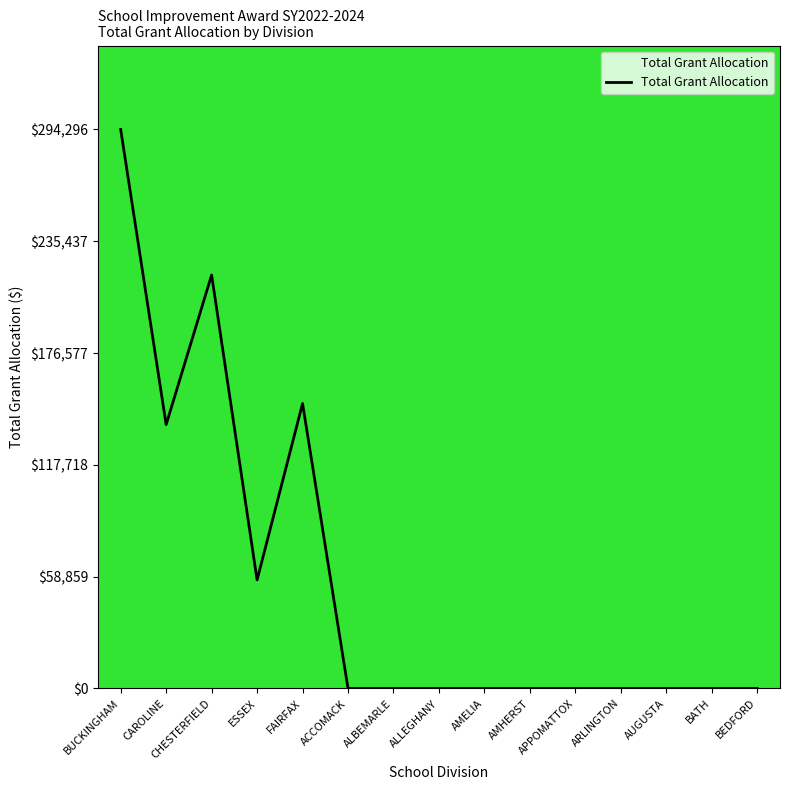

Does the chart have visible grid lines?

No